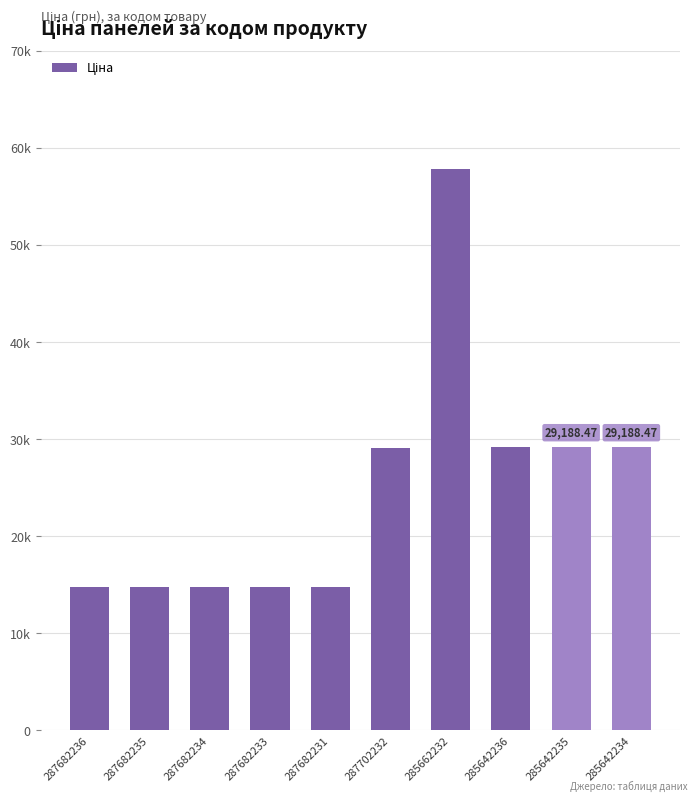

What is the sum of the values at 287682236 and 287682234?

29601.6